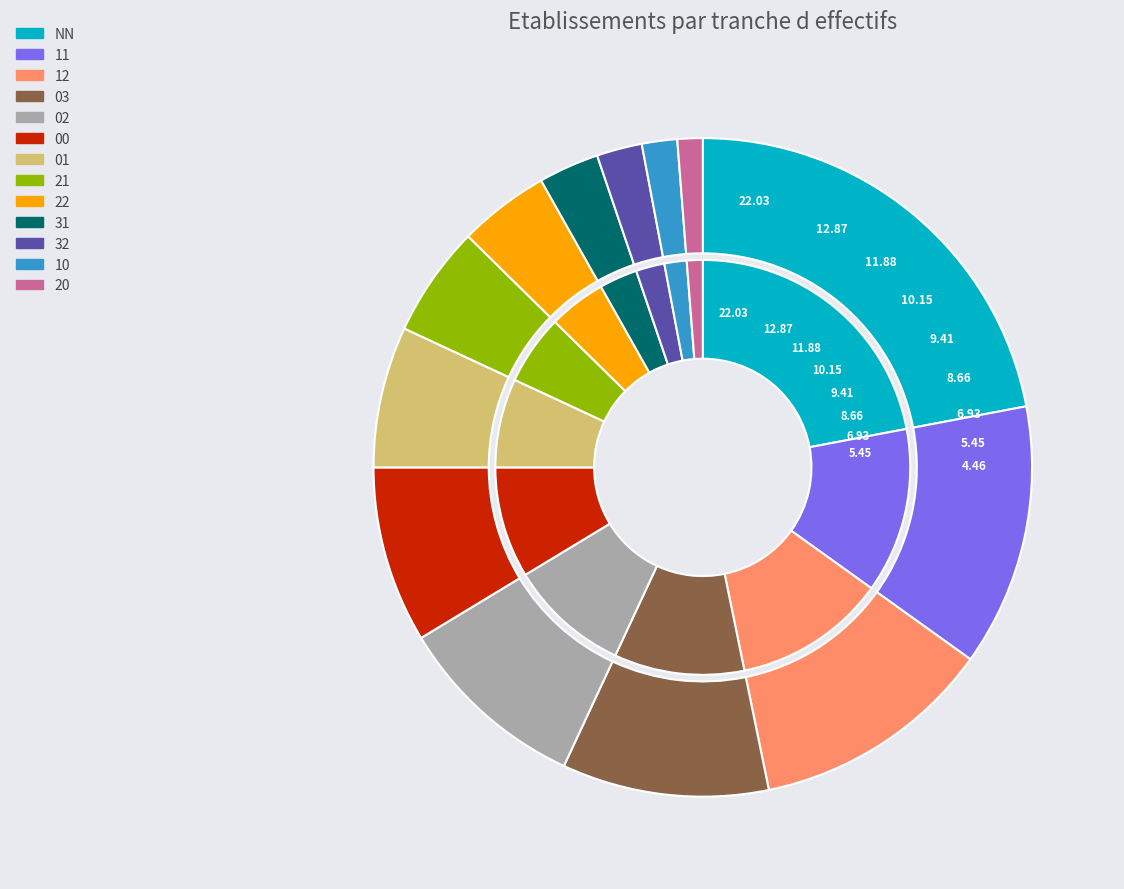

Which has a higher value, 22 or 01?

01